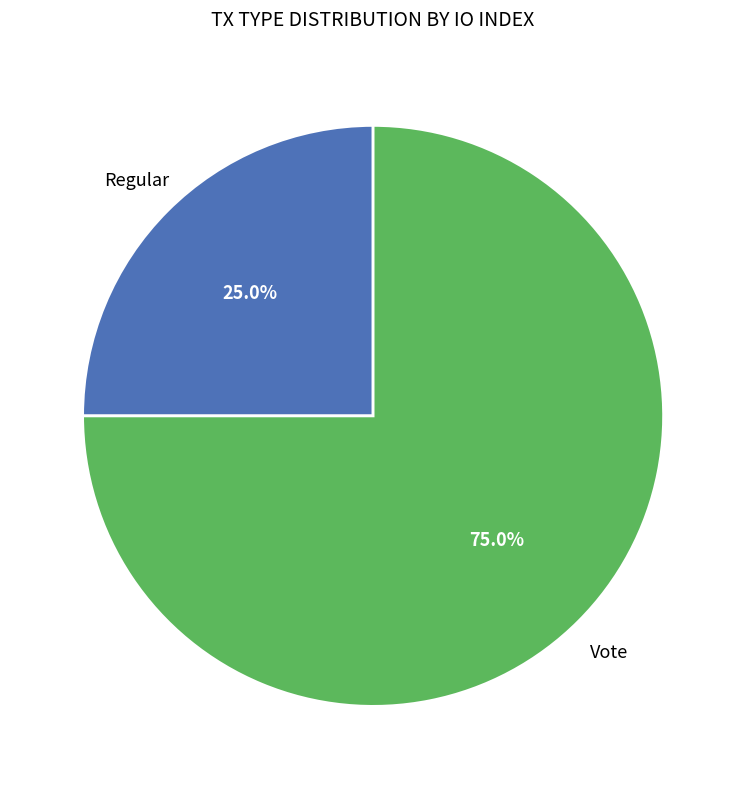

Is there any slice that represents more than half of the pie?

Yes